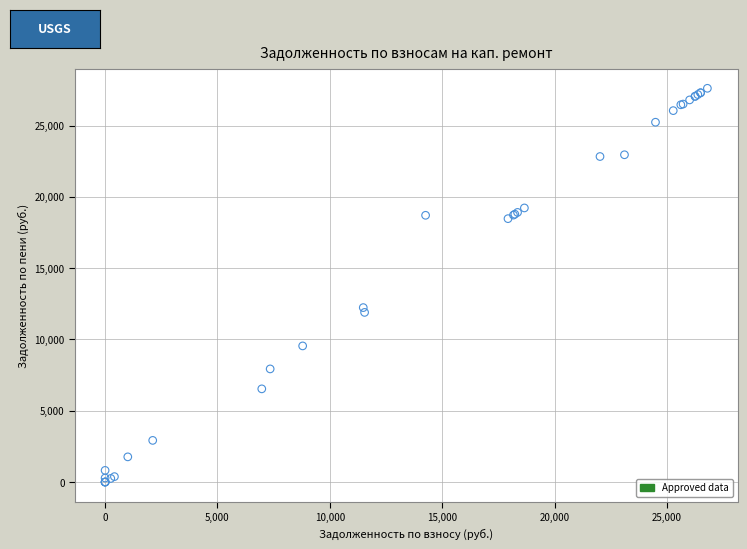

What Y value in the scatter plot is closest to 13806?

12234.3